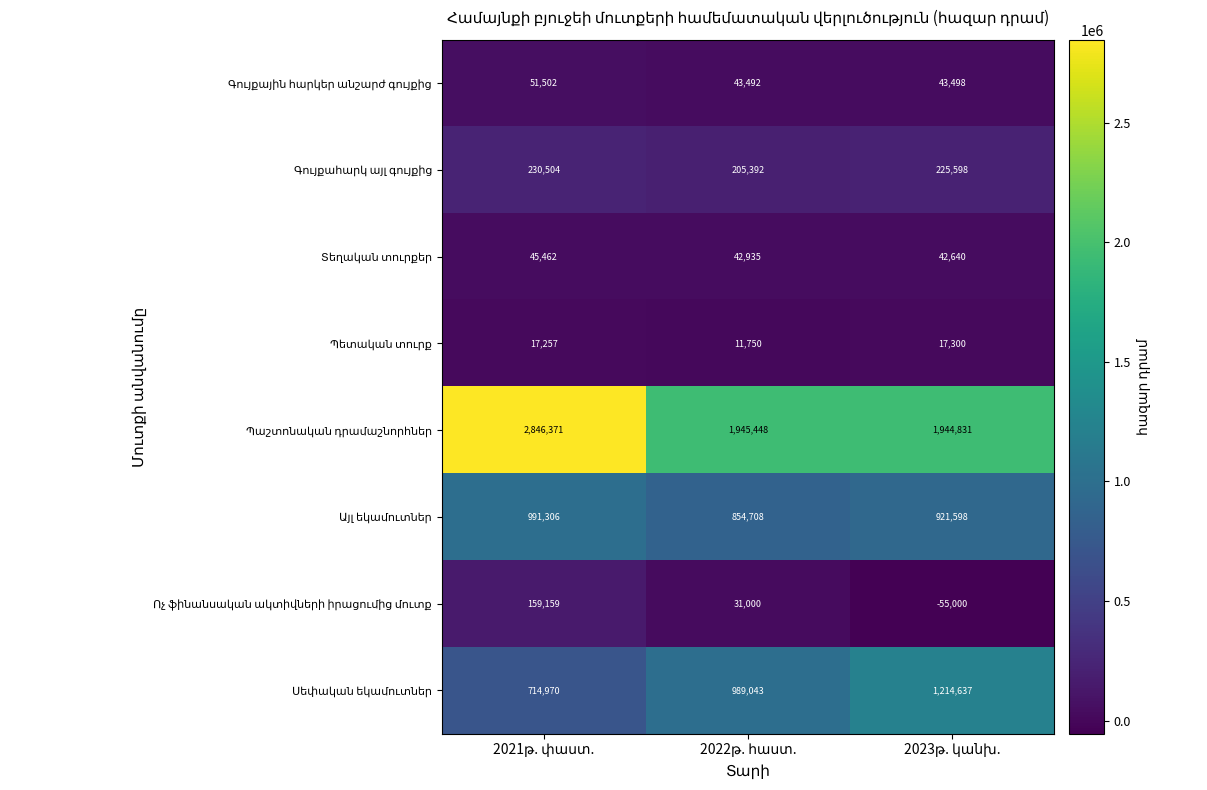

What is the smallest value displayed?

-55000